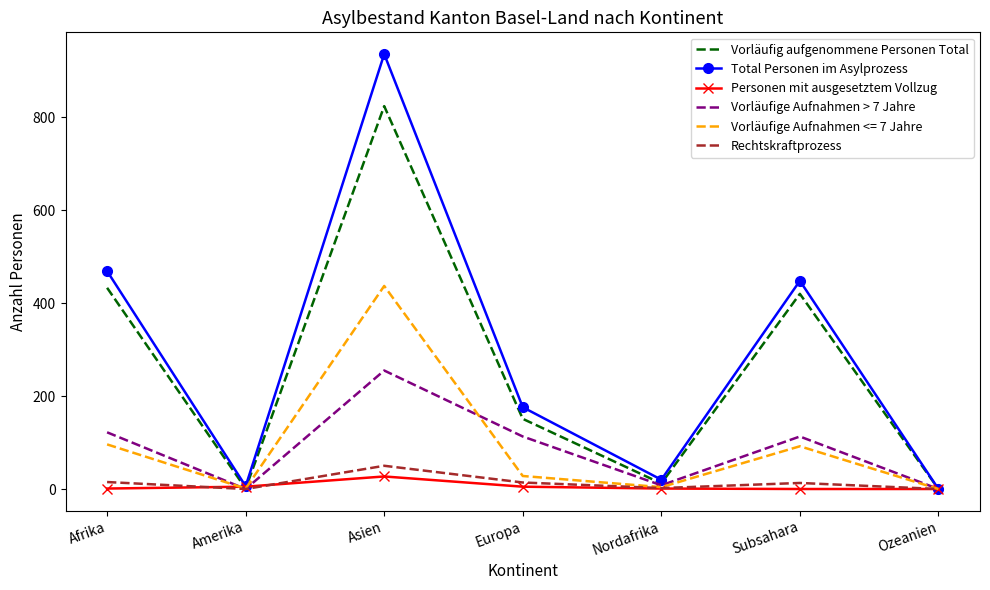

At which category is the sum across all series the highest?

Asien